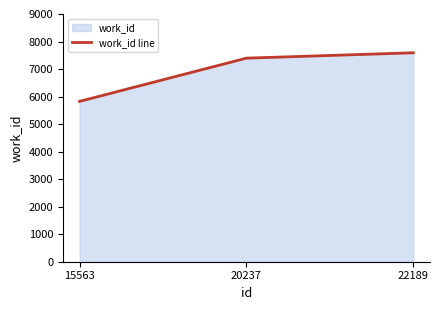

Between 15563 and 22189, which is larger?

22189